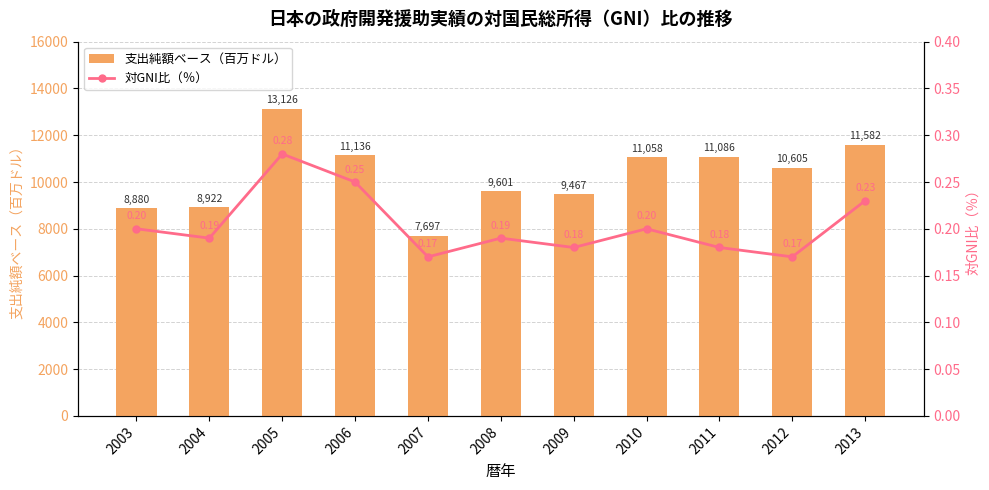

Rank the series by their average value, from lowest to highest.

対GNI比（％）, 支出純額ベース（百万ドル）